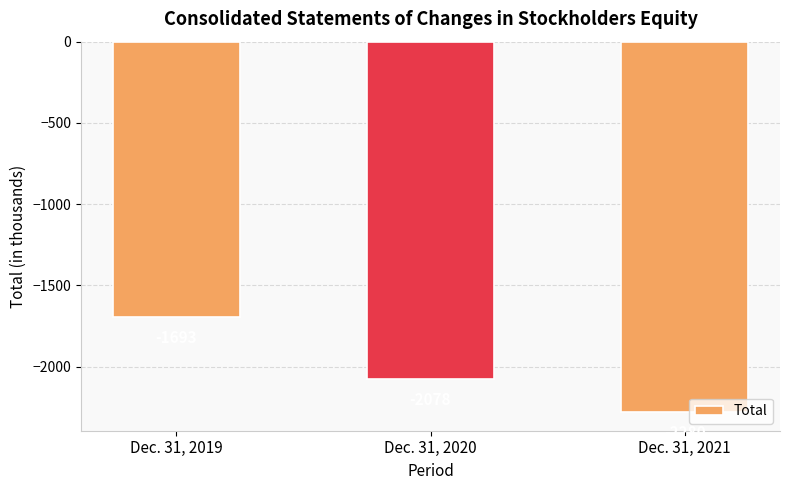

How many values are between -2280 and -1693?

3